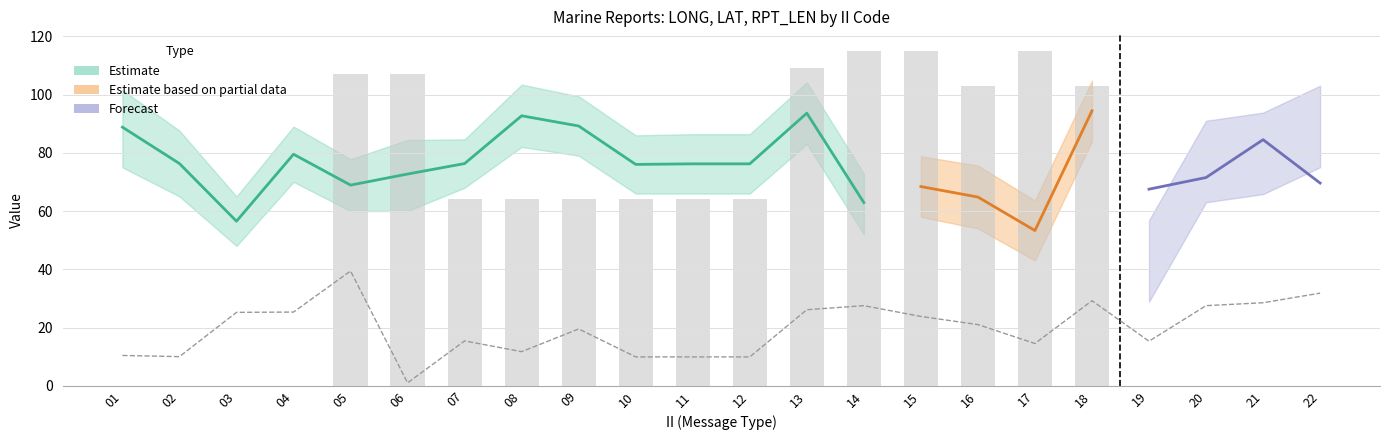

True or false: LONG_mean has a value of 129.9 at 07.

False